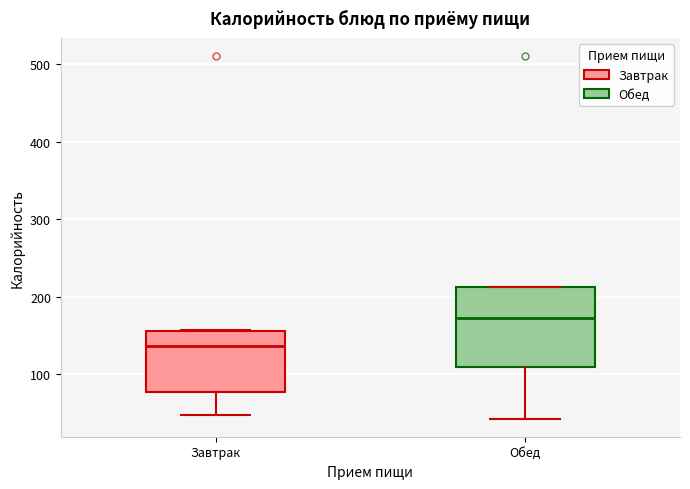

Where is the upper edge of the box for Завтрак on the y-axis? The values are not printed on the chart, so give them approximately, as read against the axis.

160